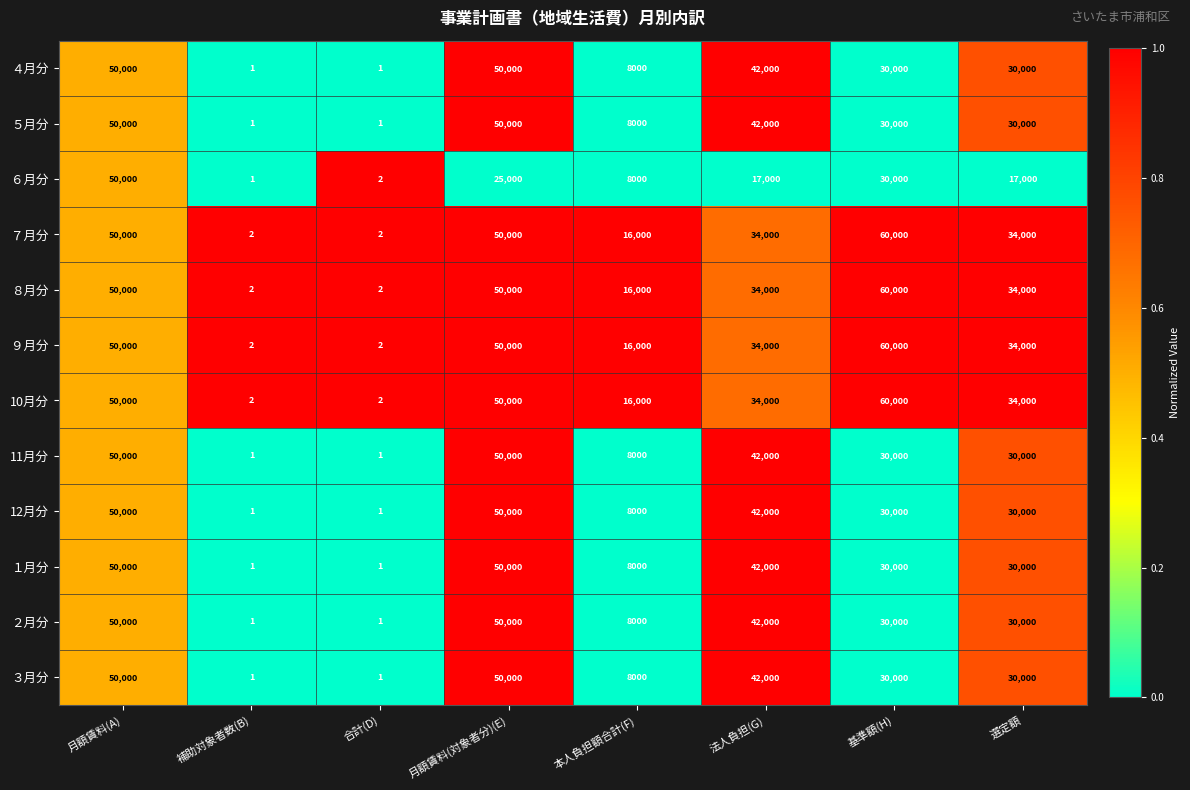

Is it true that ８月分 equals 49549 at 選定額?

False